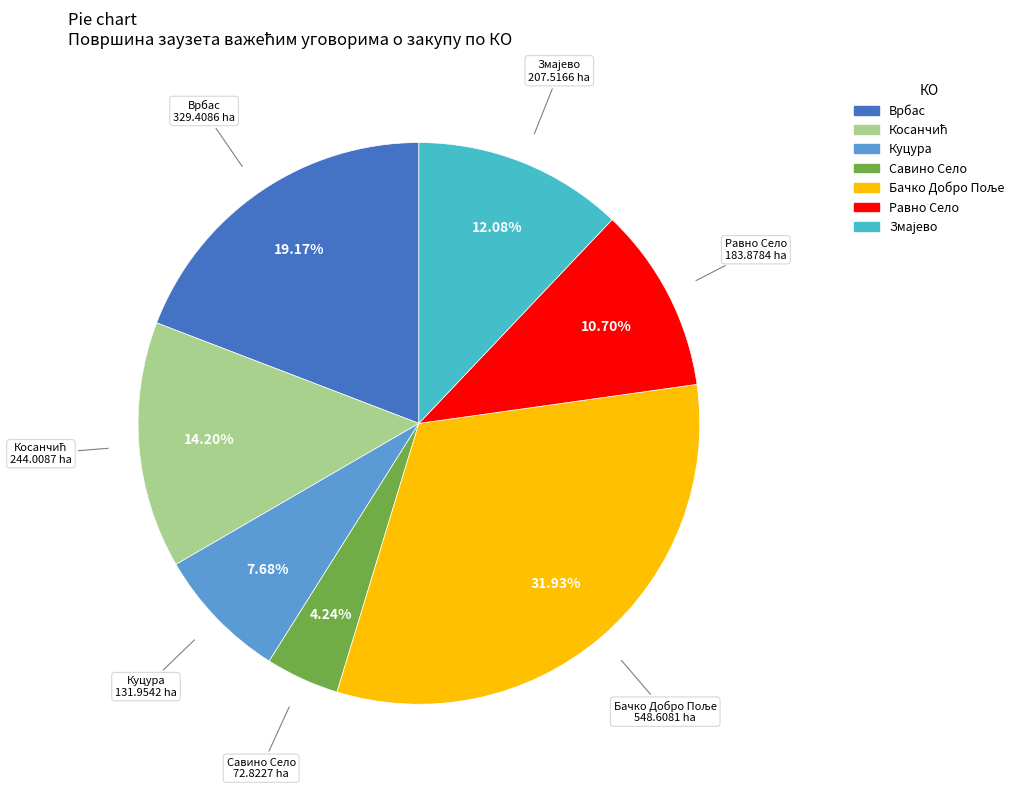

Does any single category account for the majority?

No